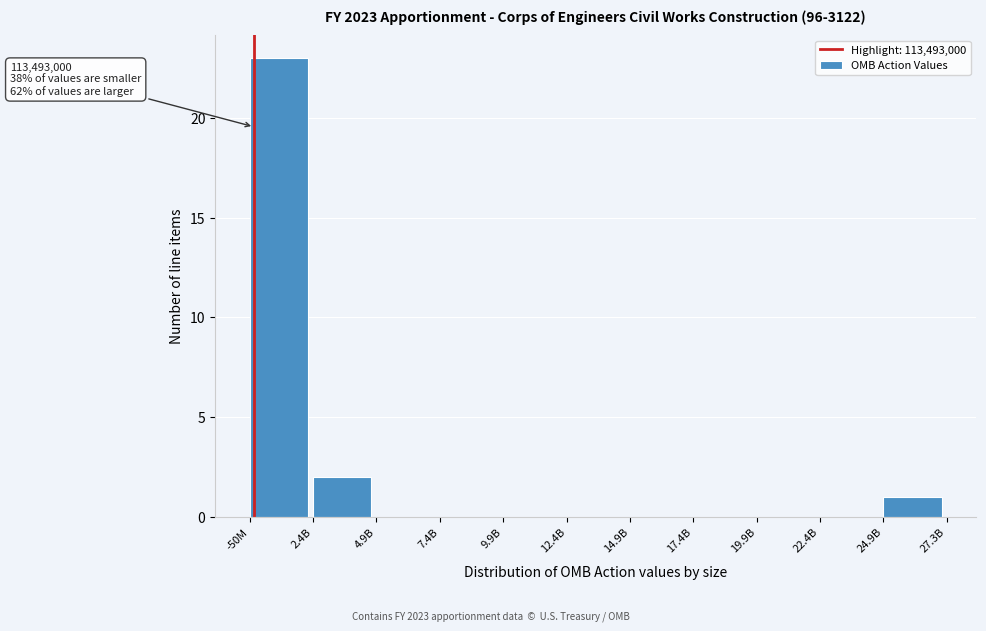

Reading left to right, extract all data points from this chart.

-50M=23	2.4B=2	4.9B=0	7.4B=0	9.9B=0	12.4B=0	14.9B=0	17.4B=0	19.9B=0	22.4B=0	24.9B=1